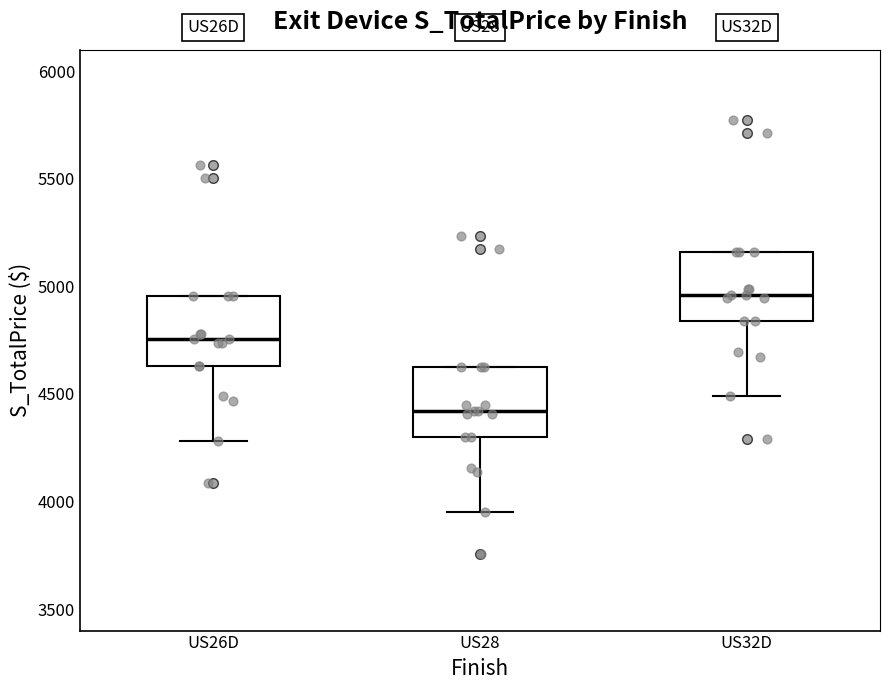

Where is the lower edge of the box for US32D on the y-axis? The values are not printed on the chart, so give them approximately, as read against the axis.

4850